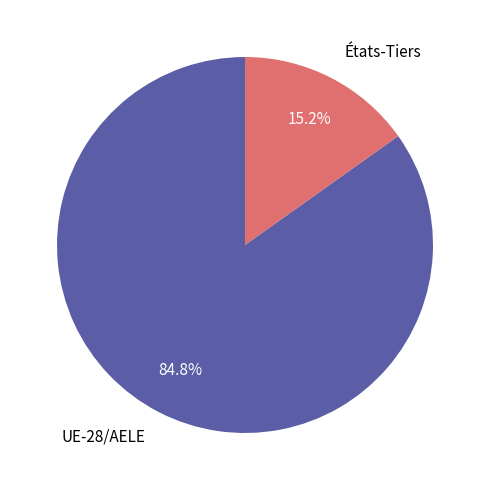

Which category has the smallest portion of the pie?

États-Tiers